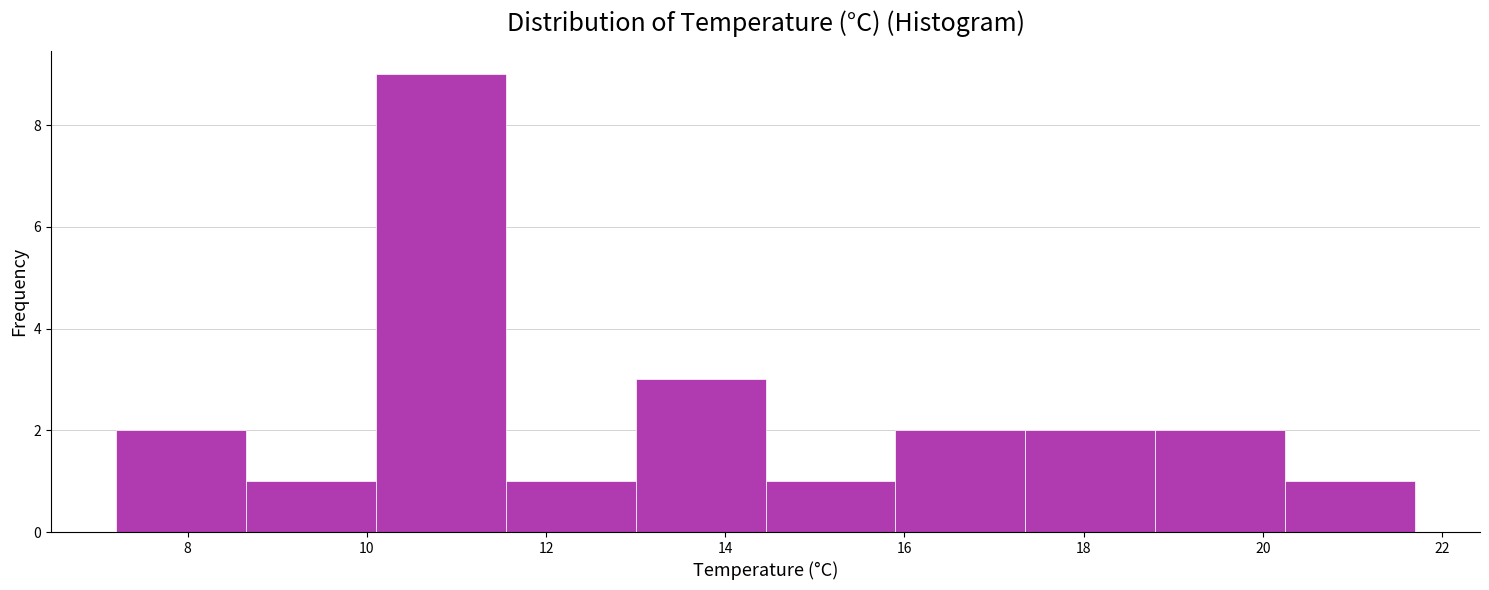

Reading left to right, list every bar in this chart as the range it spans on the x-axis followed by its height. Neither the bar edges nor the heights are printed on the chart, so give them approximately, as read against the axes.

7.20 to 8.65: 2
8.65 to 10.10: 1
10.10 to 11.55: 9
11.55 to 13.00: 1
13.00 to 14.45: 3
14.45 to 15.90: 1
15.90 to 17.35: 2
17.35 to 18.80: 2
18.80 to 20.25: 2
20.25 to 21.70: 1